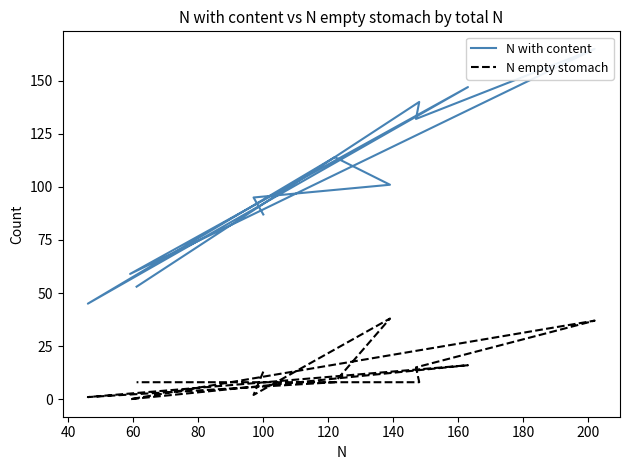

At which category is the sum across all series the highest?

160